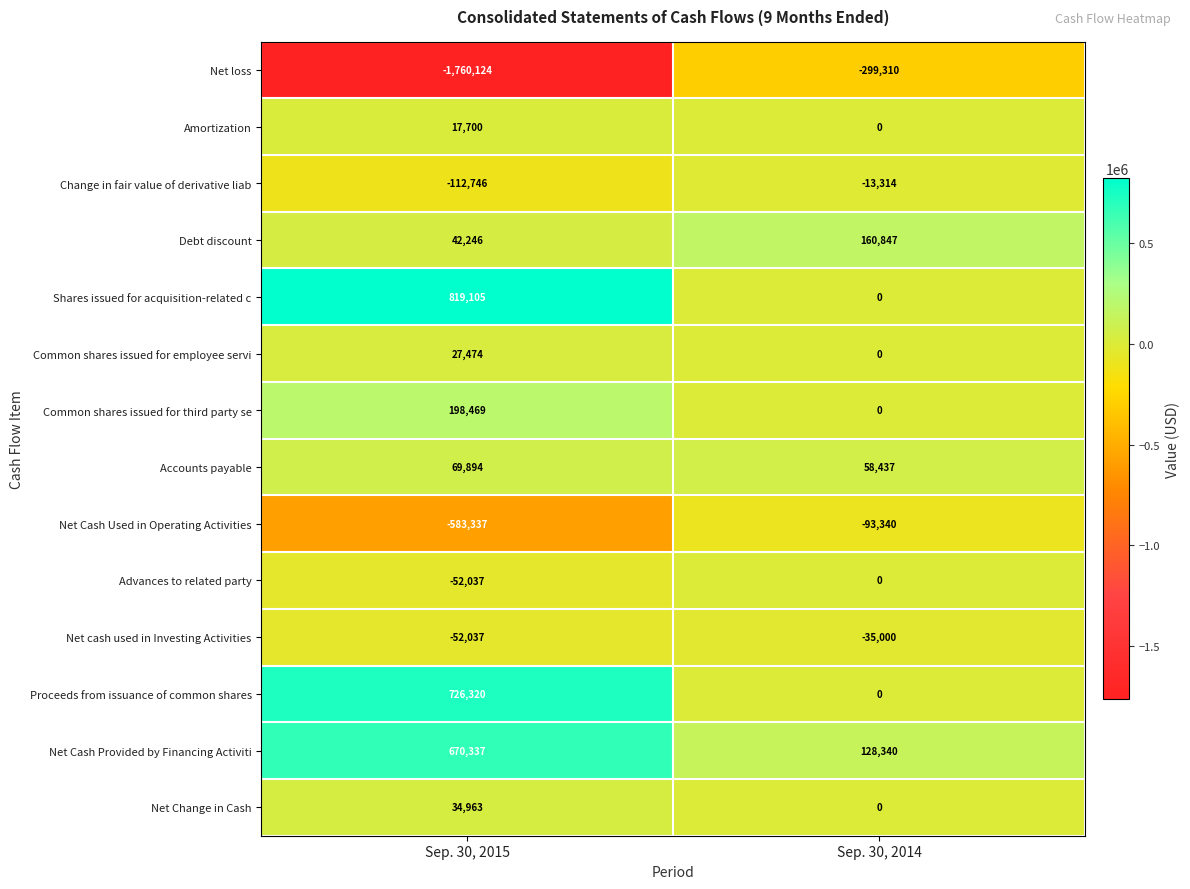

Reading left to right, extract all data points from this chart.

Net loss: -1760124	-299310
Amortization: 17700	0
Change in fair value of derivative liab: -112746	-13314
Debt discount: 42246	160847
Shares issued for acquisition-related c: 819105	0
Common shares issued for employee servi: 27474	0
Common shares issued for third party se: 198469	0
Accounts payable: 69894	58437
Net Cash Used in Operating Activities: -583337	-93340
Advances to related party: -52037	0
Net cash used in Investing Activities: -52037	-35000
Proceeds from issuance of common shares: 726320	0
Net Cash Provided by Financing Activiti: 670337	128340
Net Change in Cash: 34963	0